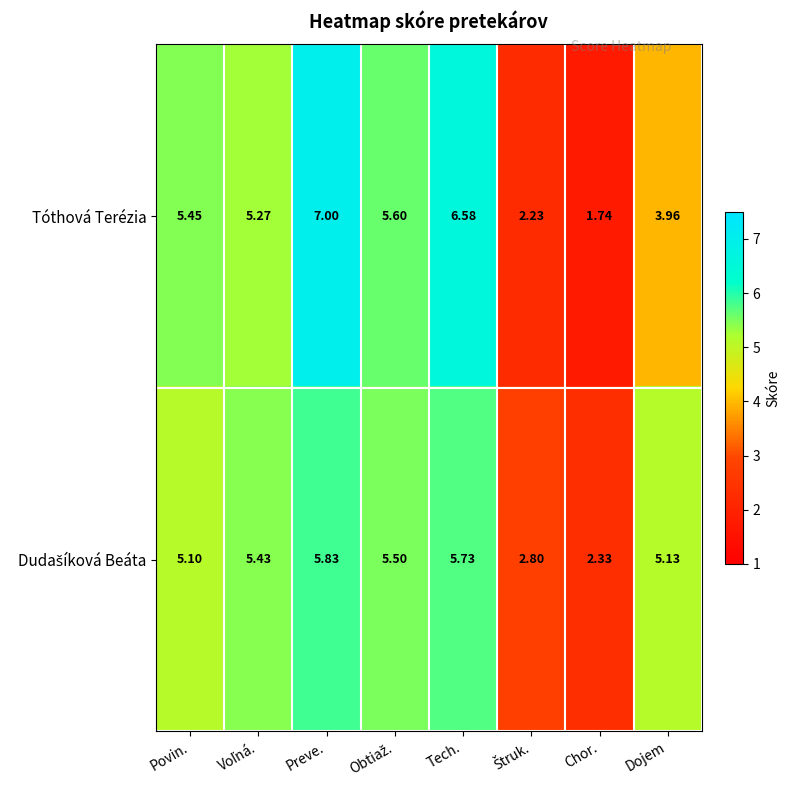

Which category has the highest value across all series?

Preve.